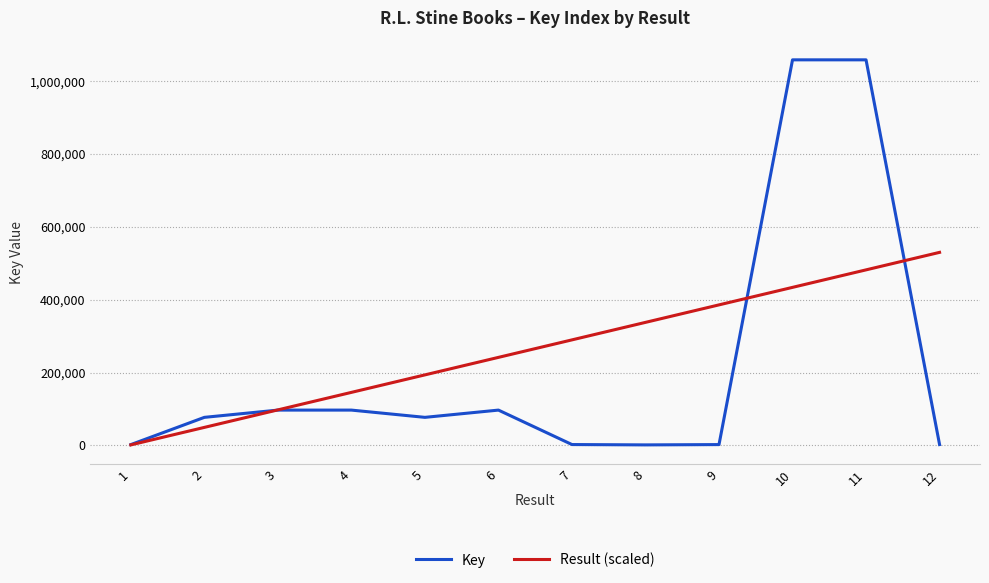

What is the greatest value displayed?

1058515.0